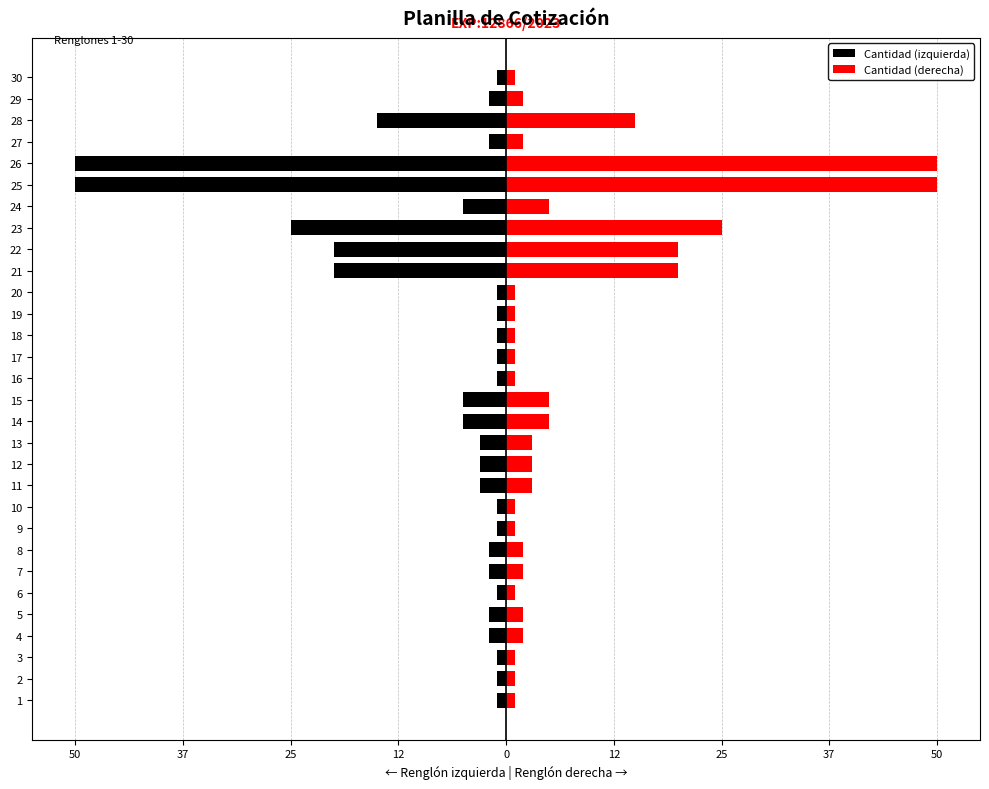

How many data points in Cantidad (izquierda) are less than -2?

12